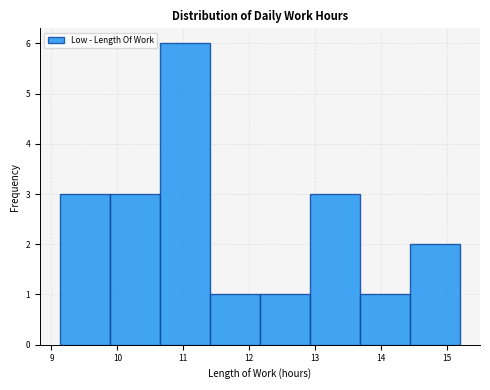

What is the height of the bar covering 9.1 to 9.9 on the x-axis? Neither the bar edges nor the heights are printed on the chart, so give them approximately, as read against the axes.

3